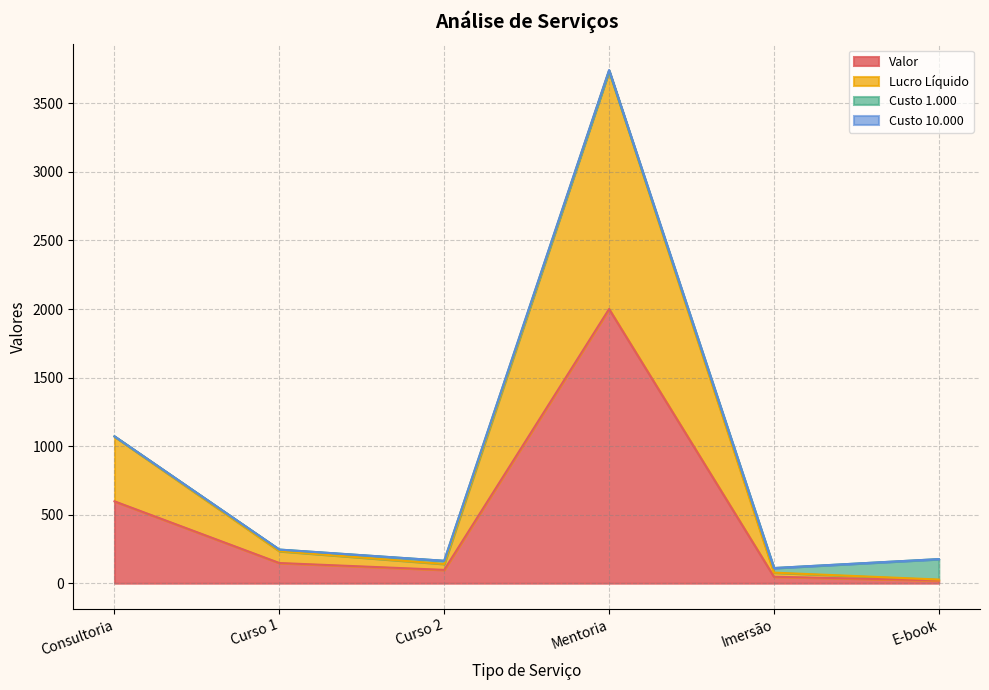

True or false: Valor and Lucro Líquido cross at least once.

False